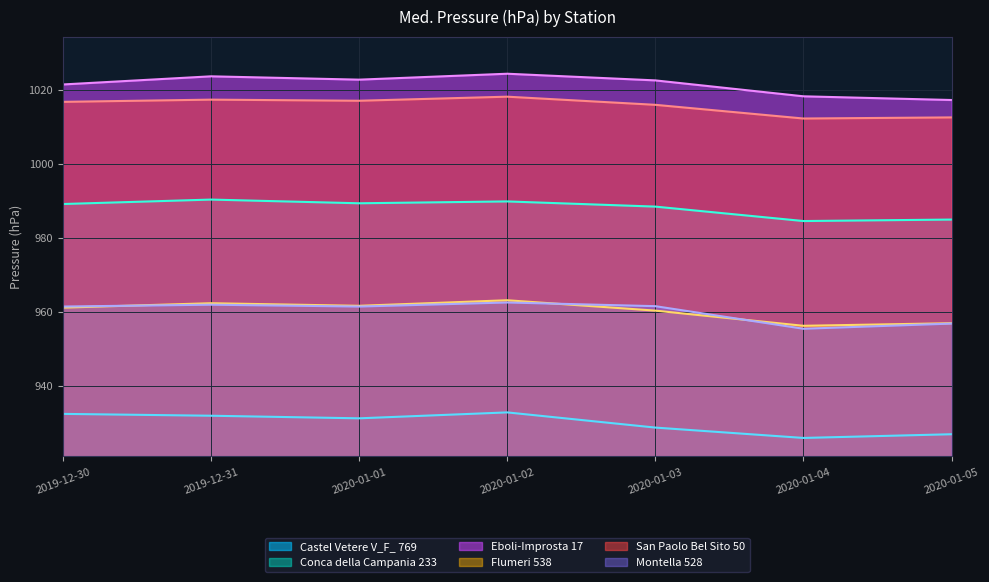

True or false: Conca della Campania 233 and Flumeri 538 cross at least once.

False